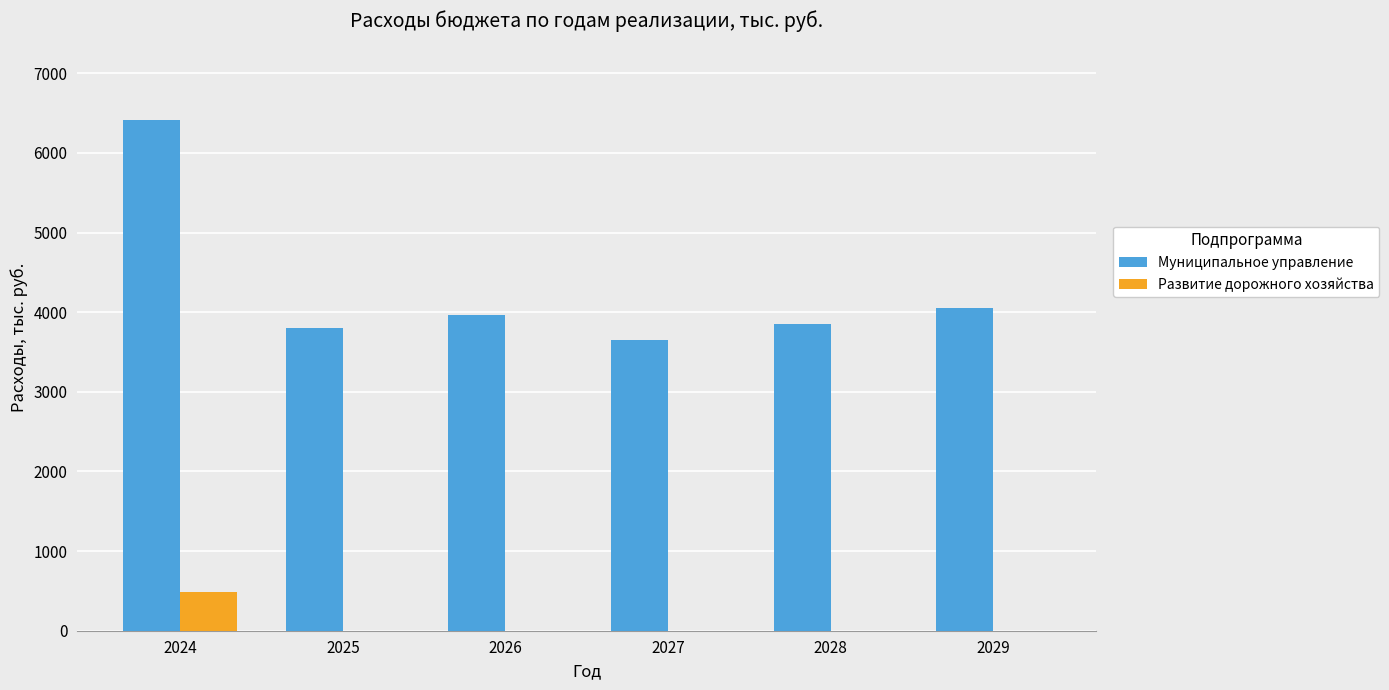

What is the average value of the Муниципальное управление series?

4288.9